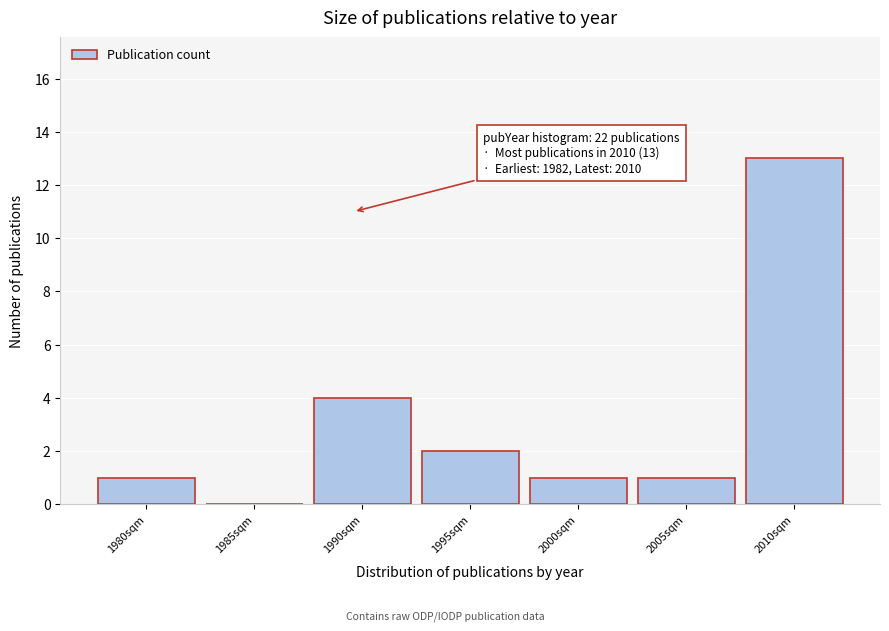

Reading left to right, list all the values displayed in this chart.

1980sqm=1	1985sqm=0	1990sqm=4	1995sqm=2	2000sqm=1	2005sqm=1	2010sqm=13